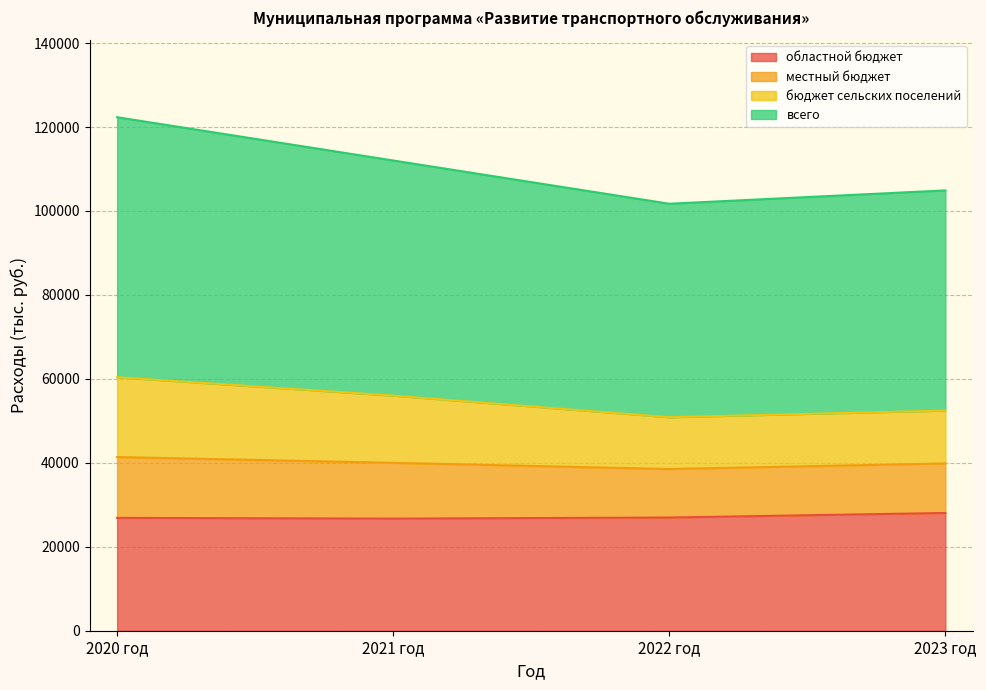

Is it true that областной бюджет equals 26703.0 at 2021 год?

True